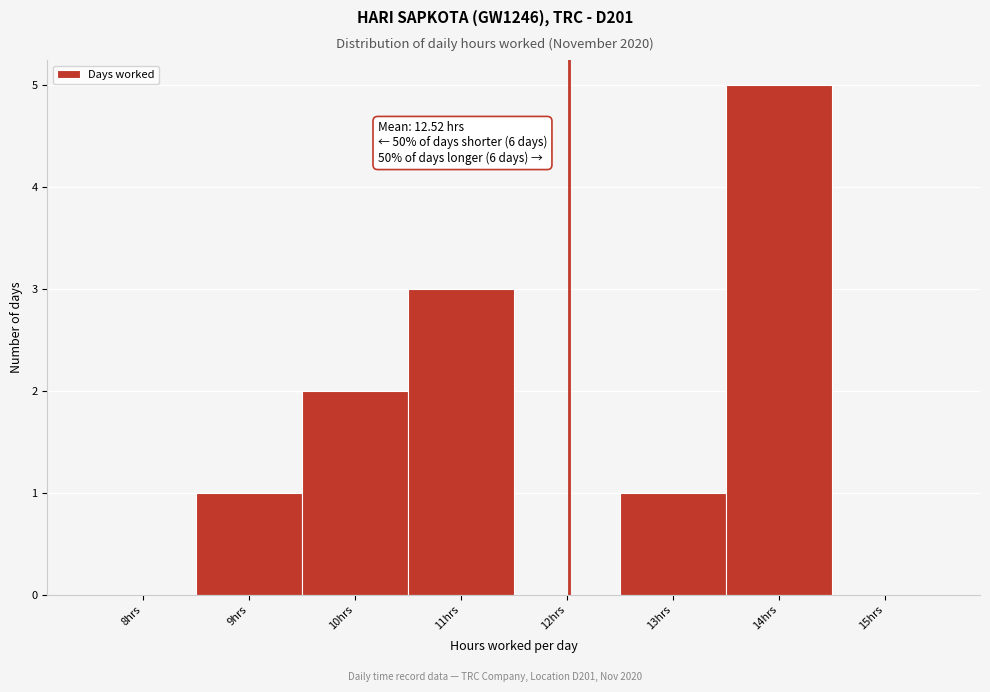

Reading left to right, list all the values displayed in this chart.

8hrs=0	9hrs=1	10hrs=2	11hrs=3	12hrs=0	13hrs=1	14hrs=5	15hrs=0